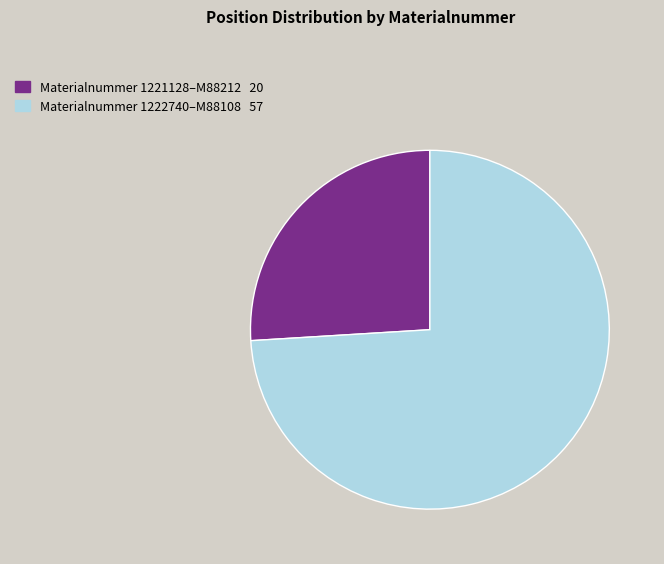

Does any single category account for the majority?

Yes